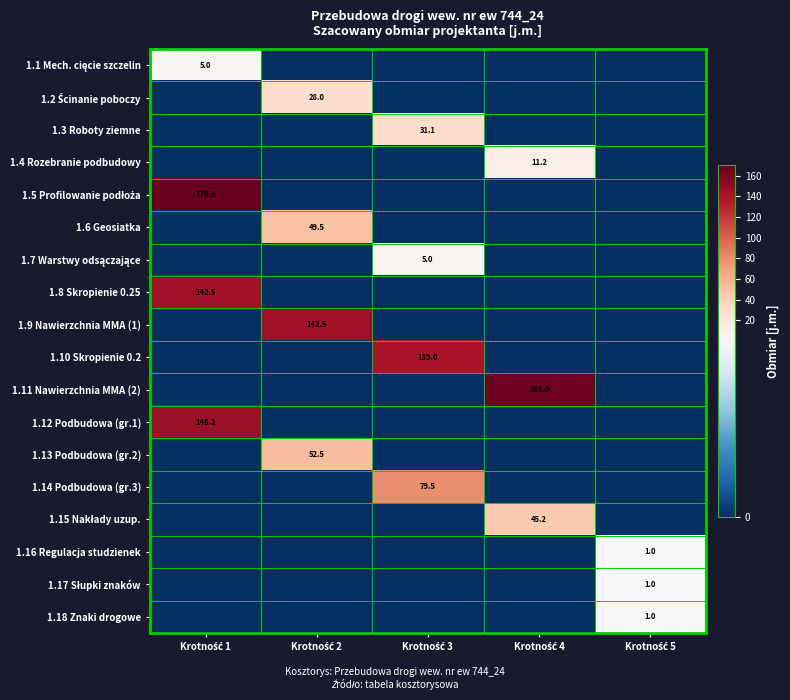

What is the difference between the highest and lowest values at Krotność 4?

165.0